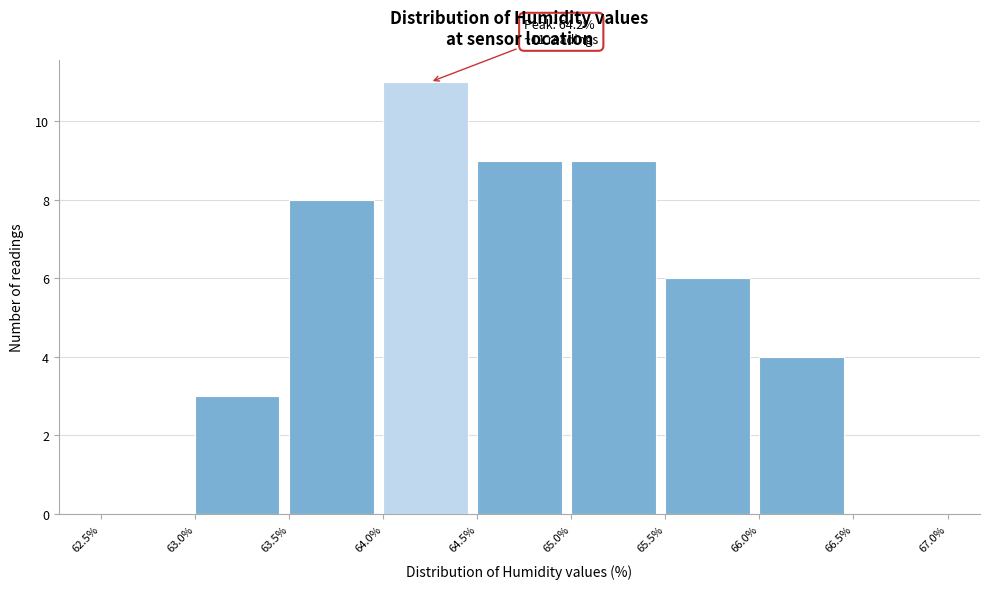

Which range on the x-axis has the tallest bar?

64.0% to 64.5%